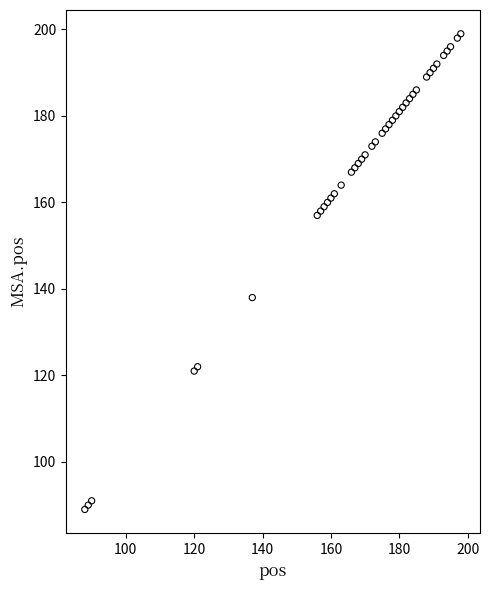

What Y value in the scatter plot is closest to 144?

138